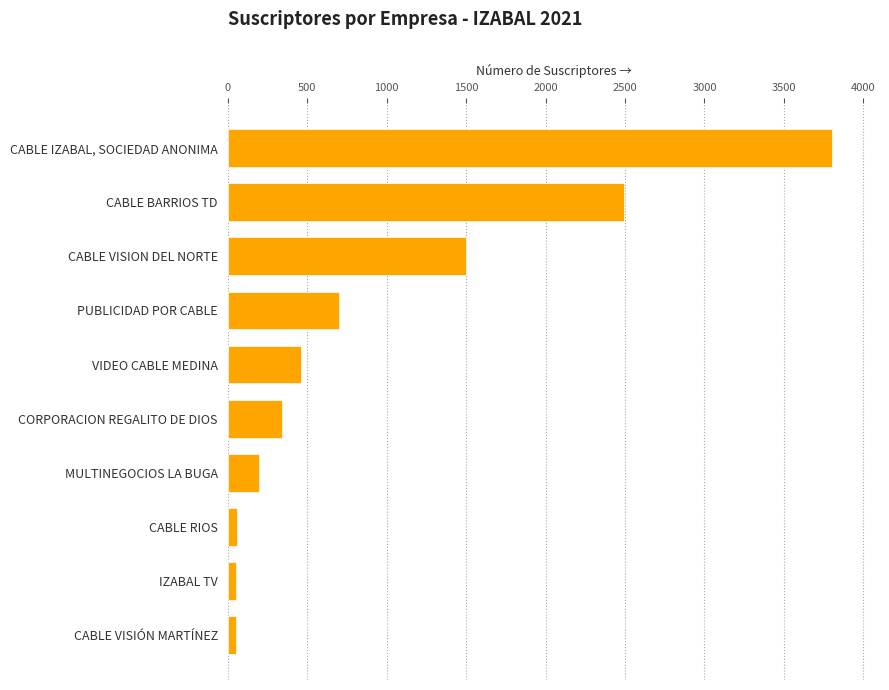

Where is the data nearest to the value 1925?

CABLE VISION DEL NORTE